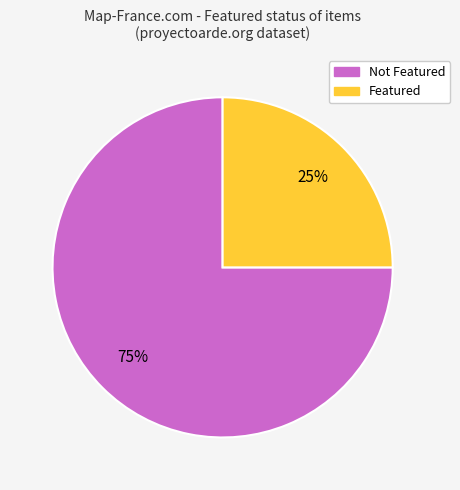

Count the number of slices in the pie.

2